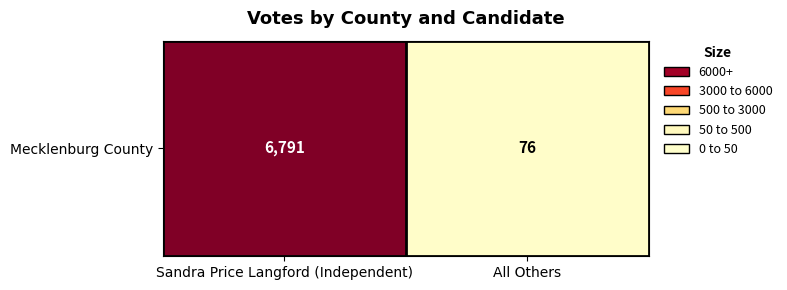

Count the number of data series in this chart.

1